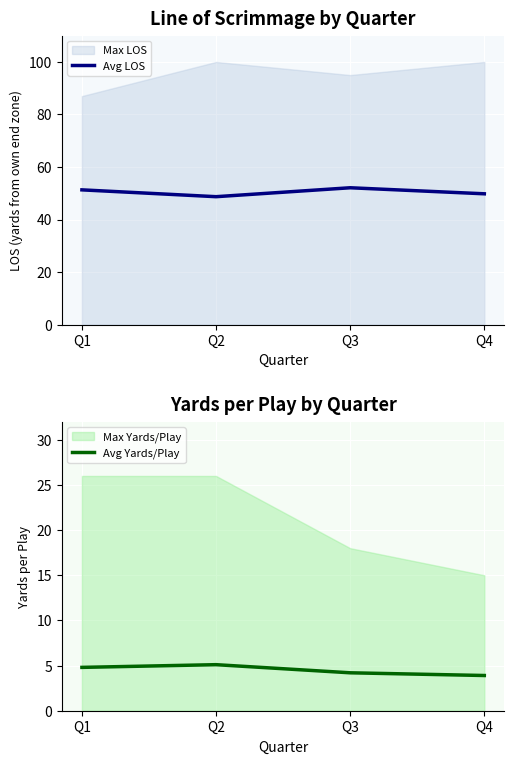

True or false: Avg LOS and Avg Yards/Play intersect in this chart.

False